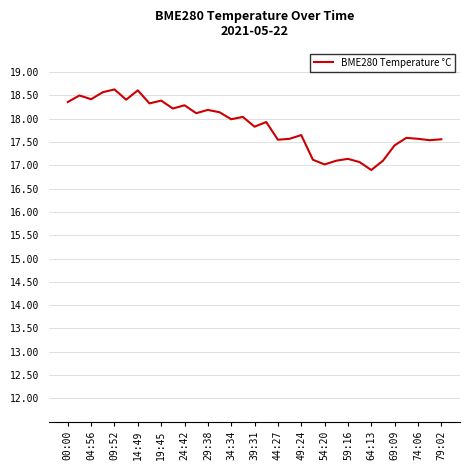

What is the minimum value shown in the chart?

16.9